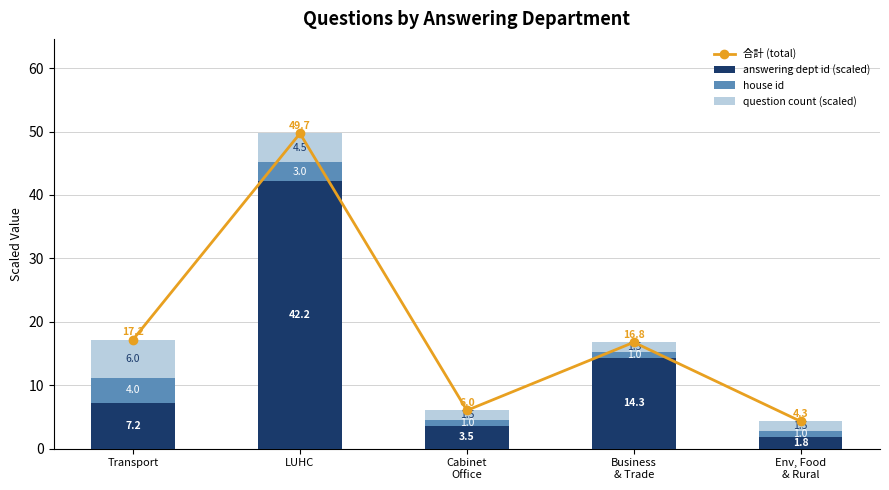

Reading left to right, extract all data points from this chart.

合計 (total): Transport=17.2	LUHC=49.7	Cabinet
Office=6.0	Business
& Trade=16.8	Env, Food
& Rural=4.3
answering dept id (scaled): Transport=7.2	LUHC=42.2	Cabinet
Office=3.5	Business
& Trade=14.3	Env, Food
& Rural=1.8
house id: Transport=4.0	LUHC=3.0	Cabinet
Office=1.0	Business
& Trade=1.0	Env, Food
& Rural=1.0
question count (scaled): Transport=6.0	LUHC=4.5	Cabinet
Office=1.5	Business
& Trade=1.5	Env, Food
& Rural=1.5